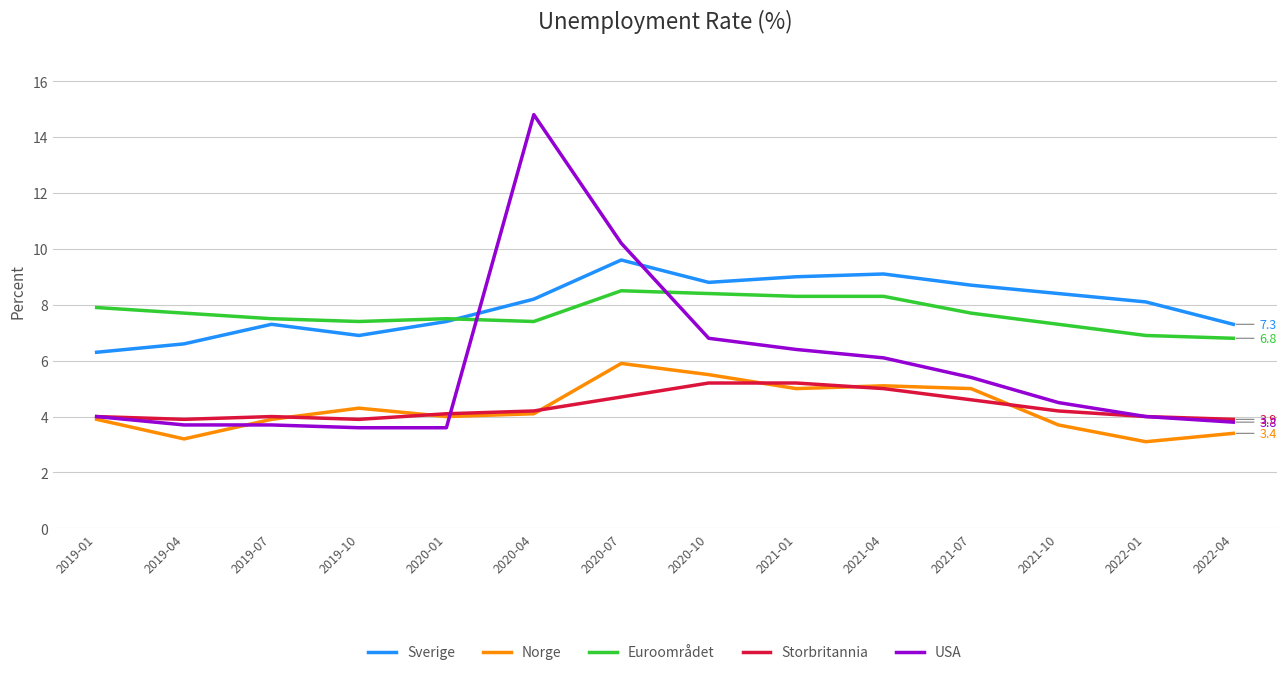

Where does the Norge series first go above 4?

2019-10